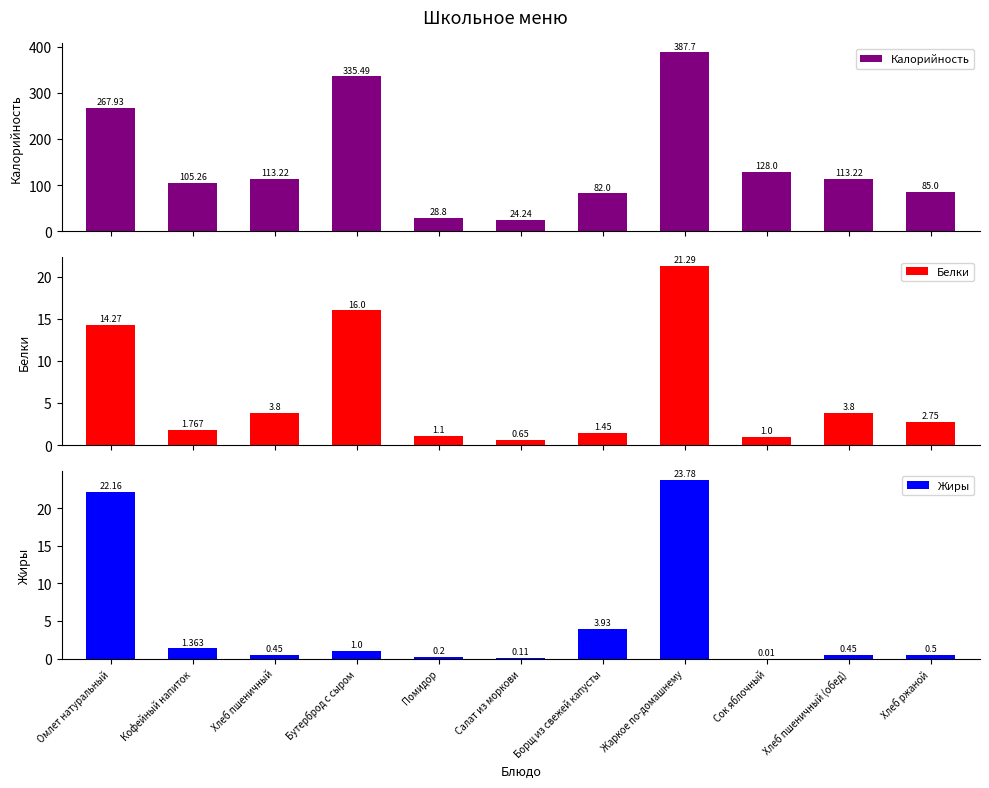

What is the difference between the maximum and minimum values in the Калорийность series?

363.5